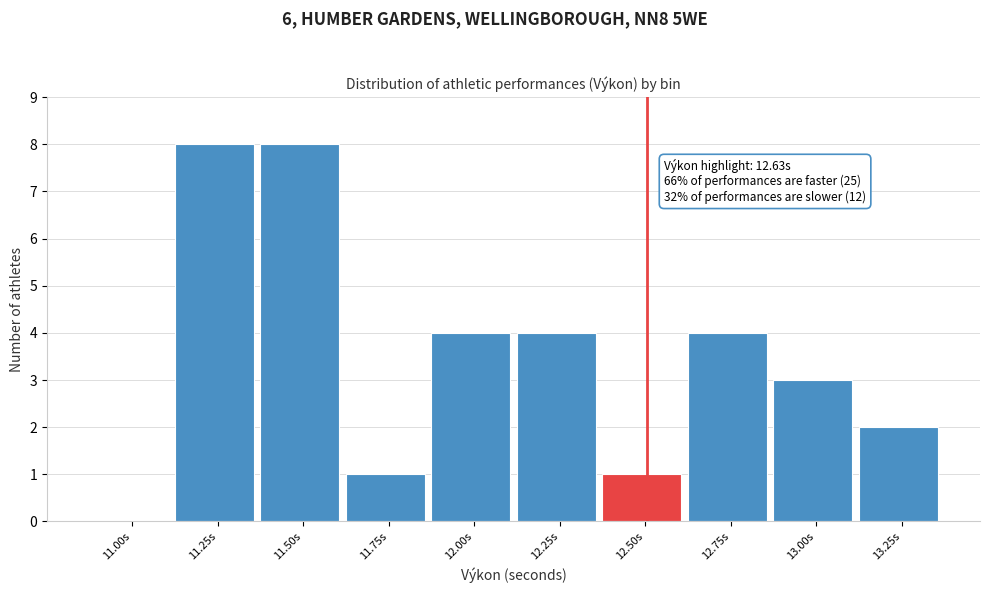

Reading right to left, list all the values displayed in this chart.

13.25s=2	13.00s=3	12.75s=4	12.50s=1	12.25s=4	12.00s=4	11.75s=1	11.50s=8	11.25s=8	11.00s=0